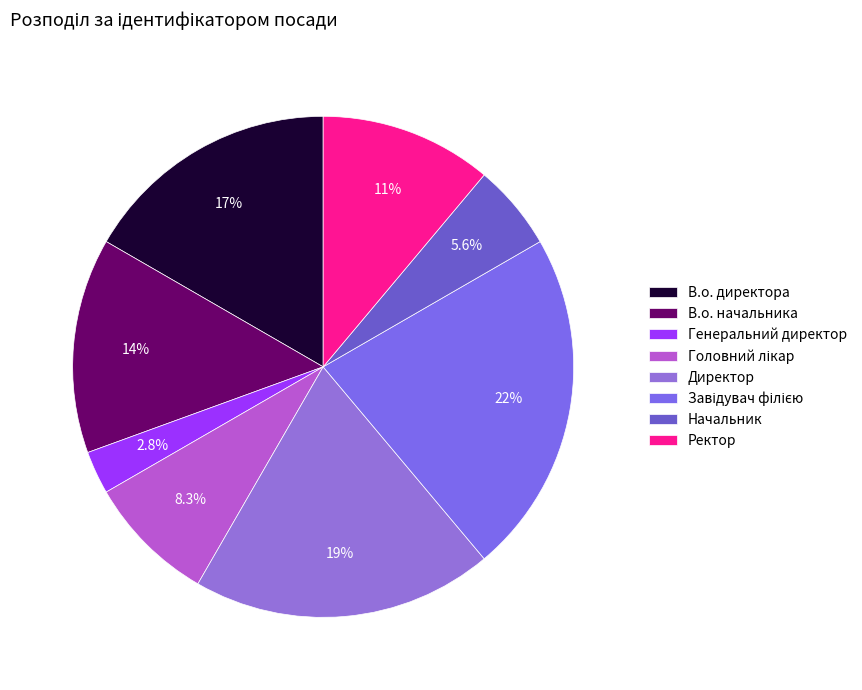

What is the ratio of the value at В.о. начальника to the value at Завідувач філією?

0.6